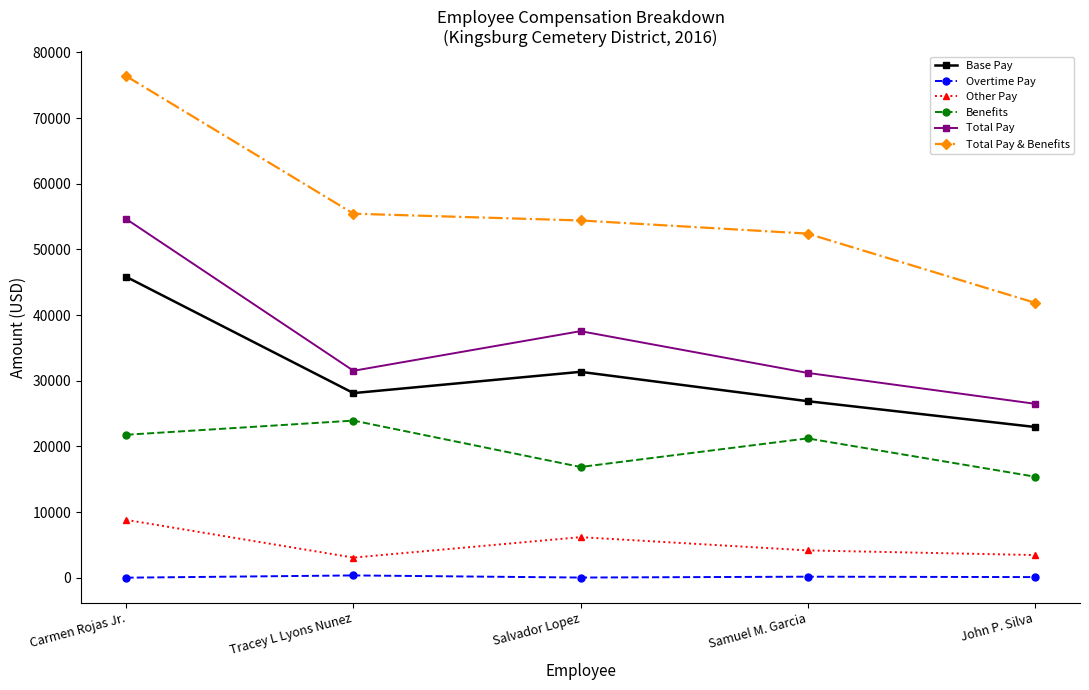

Rank the series at Salvador Lopez from lowest to highest value.

Overtime Pay, Other Pay, Benefits, Base Pay, Total Pay, Total Pay & Benefits